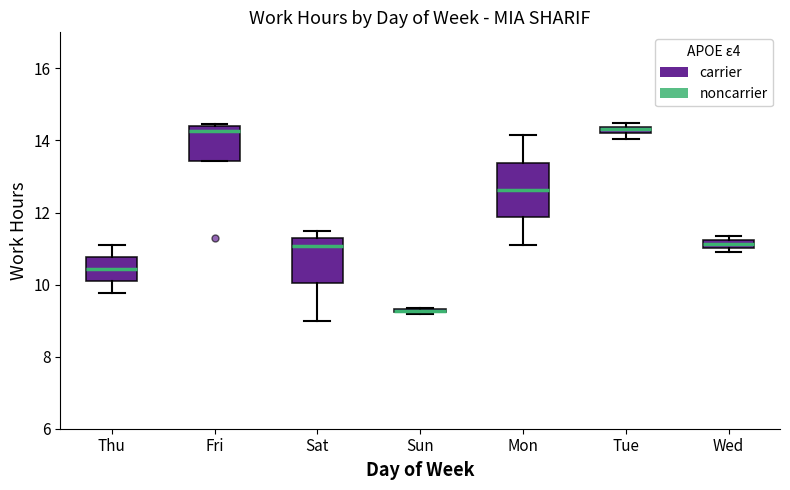

Where is the lower edge of the box for Tue on the y-axis? The values are not printed on the chart, so give them approximately, as read against the axis.

14.2